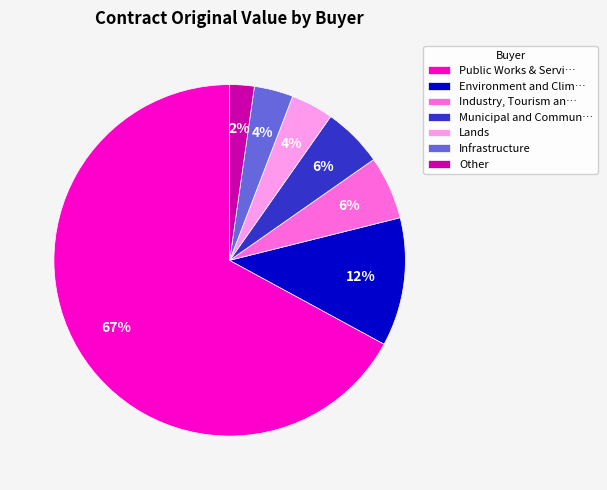

The Environment and Clim… slice represents 24% of the pie. True or false?

False